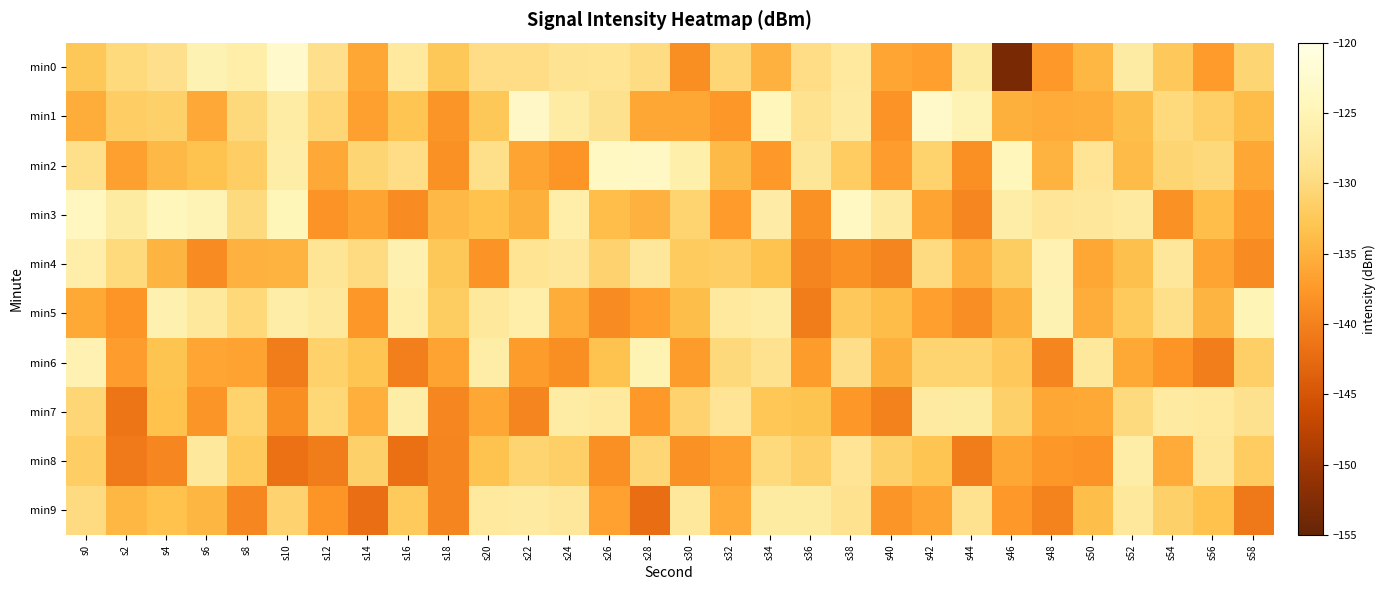

Reading left to right, list all the values displayed in this chart.

min0: s0=-132.5	s2=-130.1	s4=-129.1	s6=-125.4	s8=-126.3	s10=-122.8	s12=-129.0	s14=-136.1	s16=-127.4	s18=-132.5	s20=-129.6	s22=-129.5	s24=-128.6	s26=-128.5	s28=-129.6	s30=-138.6	s32=-130.6	s34=-135.0	s36=-129.6	s38=-127.5	s40=-136.2	s42=-136.9	s44=-127.0	s46=-153.3	s48=-137.5	s50=-134.4	s52=-126.9	s54=-132.4	s56=-137.2	s58=-130.7
min1: s0=-135.4	s2=-131.8	s4=-131.4	s6=-135.8	s8=-130.1	s10=-126.7	s12=-130.6	s14=-136.7	s16=-132.9	s18=-137.8	s20=-132.5	s22=-123.3	s24=-126.8	s26=-128.9	s28=-136.0	s30=-136.0	s32=-137.6	s34=-124.6	s36=-128.9	s38=-127.2	s40=-138.2	s42=-123.0	s44=-125.2	s46=-135.1	s48=-135.6	s50=-135.6	s52=-133.6	s54=-130.1	s56=-131.6	s58=-133.8
min2: s0=-129.2	s2=-136.8	s4=-134.3	s6=-133.1	s8=-131.7	s10=-126.4	s12=-135.8	s14=-130.8	s16=-129.5	s18=-138.3	s20=-129.3	s22=-136.3	s24=-138.0	s26=-123.8	s28=-123.5	s30=-126.1	s32=-134.1	s34=-137.4	s36=-128.1	s38=-132.0	s40=-137.0	s42=-131.1	s44=-138.4	s46=-124.5	s48=-134.9	s50=-128.4	s52=-134.0	s54=-130.7	s56=-130.3	s58=-136.0
min3: s0=-124.0	s2=-127.1	s4=-124.5	s6=-125.2	s8=-129.9	s10=-124.8	s12=-138.1	s14=-136.4	s16=-138.8	s18=-134.3	s20=-133.3	s22=-135.2	s24=-126.2	s26=-133.8	s28=-135.0	s30=-130.8	s32=-137.2	s34=-126.7	s36=-138.3	s38=-123.7	s40=-127.1	s42=-136.3	s44=-139.4	s46=-126.5	s48=-128.2	s50=-127.8	s52=-127.2	s54=-138.3	s56=-133.8	s58=-137.6
min4: s0=-126.2	s2=-130.0	s4=-134.7	s6=-139.0	s8=-135.0	s10=-134.8	s12=-128.3	s14=-129.8	s16=-125.8	s18=-132.4	s20=-138.1	s22=-128.6	s24=-127.8	s26=-131.0	s28=-127.7	s30=-132.1	s32=-131.6	s34=-133.2	s36=-139.6	s38=-138.3	s40=-139.5	s42=-129.8	s44=-135.0	s46=-131.9	s48=-125.5	s50=-136.0	s52=-133.4	s54=-127.9	s56=-136.3	s58=-138.8
min5: s0=-135.9	s2=-137.9	s4=-125.6	s6=-127.6	s8=-130.4	s10=-126.6	s12=-127.6	s14=-137.5	s16=-126.2	s18=-131.9	s20=-127.6	s22=-126.2	s24=-135.4	s26=-138.7	s28=-136.9	s30=-133.7	s32=-127.4	s34=-126.7	s36=-140.4	s38=-132.3	s40=-133.8	s42=-136.9	s44=-138.6	s46=-135.1	s48=-125.4	s50=-135.3	s52=-132.2	s54=-129.3	s56=-134.7	s58=-125.0
min6: s0=-125.6	s2=-137.0	s4=-133.0	s6=-136.2	s8=-136.4	s10=-140.4	s12=-131.2	s14=-133.0	s16=-140.2	s18=-136.5	s20=-126.5	s22=-137.2	s24=-138.7	s26=-133.2	s28=-125.2	s30=-137.1	s32=-130.2	s34=-128.8	s36=-137.2	s38=-129.3	s40=-135.1	s42=-130.9	s44=-130.9	s46=-132.4	s48=-139.6	s50=-127.6	s52=-135.9	s54=-138.0	s56=-140.3	s58=-131.5
min7: s0=-130.7	s2=-141.2	s4=-133.3	s6=-137.9	s8=-131.2	s10=-138.7	s12=-130.4	s14=-135.3	s16=-126.5	s18=-139.3	s20=-136.0	s22=-139.7	s24=-126.7	s26=-127.5	s28=-137.4	s30=-130.9	s32=-128.4	s34=-132.6	s36=-133.0	s38=-137.6	s40=-140.0	s42=-127.1	s44=-127.1	s46=-131.4	s48=-136.1	s50=-135.9	s52=-129.9	s54=-127.1	s56=-127.3	s58=-129.0
min8: s0=-131.7	s2=-140.7	s4=-139.4	s6=-127.6	s8=-132.3	s10=-141.9	s12=-140.4	s14=-131.4	s16=-141.9	s18=-139.4	s20=-133.2	s22=-130.9	s24=-131.6	s26=-138.4	s28=-130.6	s30=-138.2	s32=-136.8	s34=-130.1	s36=-131.6	s38=-128.4	s40=-131.5	s42=-132.9	s44=-140.5	s46=-136.1	s48=-137.8	s50=-138.1	s52=-126.4	s54=-135.7	s56=-127.7	s58=-131.9
min9: s0=-129.8	s2=-134.5	s4=-133.3	s6=-134.6	s8=-139.4	s10=-130.9	s12=-138.0	s14=-142.1	s16=-132.2	s18=-139.7	s20=-127.5	s22=-127.2	s24=-127.9	s26=-136.6	s28=-142.3	s30=-127.6	s32=-135.6	s34=-127.0	s36=-127.1	s38=-128.9	s40=-137.8	s42=-136.3	s44=-128.9	s46=-137.4	s48=-139.8	s50=-133.6	s52=-127.5	s54=-131.4	s56=-133.4	s58=-140.9